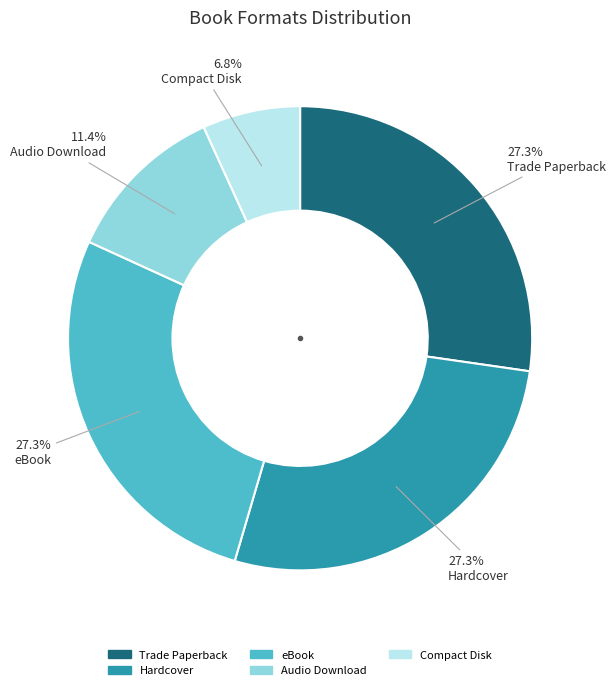

What percentage is the Audio Download slice, to the nearest percent?

11%